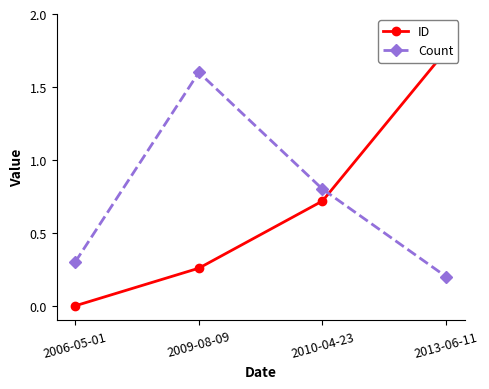

Reading left to right, extract all data points from this chart.

ID: 0.0	0.3	0.7	1.8
Count: 0.3	1.6	0.8	0.2